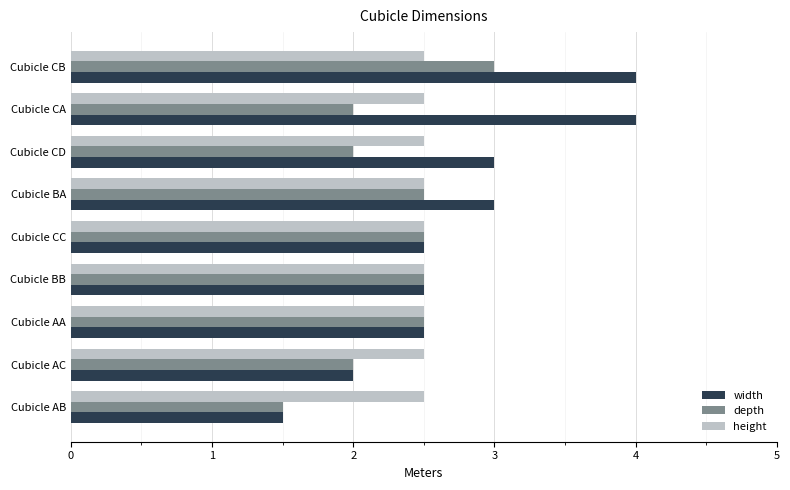

Is it true that width equals 4.2 at Cubicle CC?

False